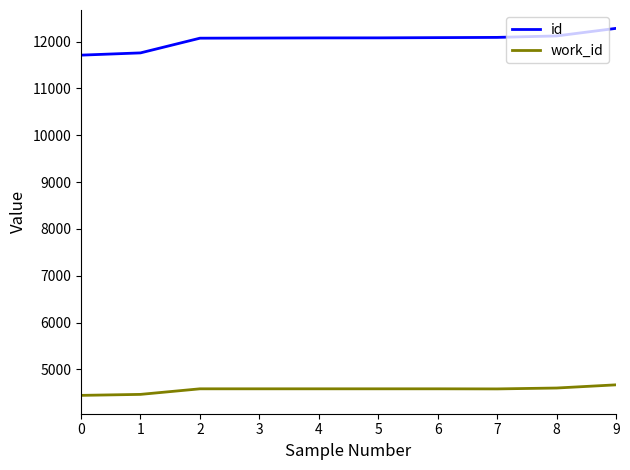

What is the difference between the second highest and minimum values in the id series?

410